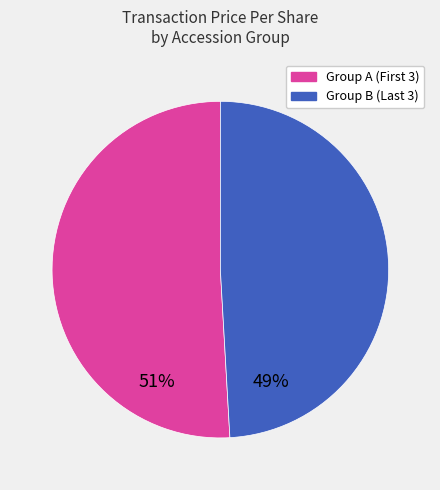

How many segments does this pie chart have?

2